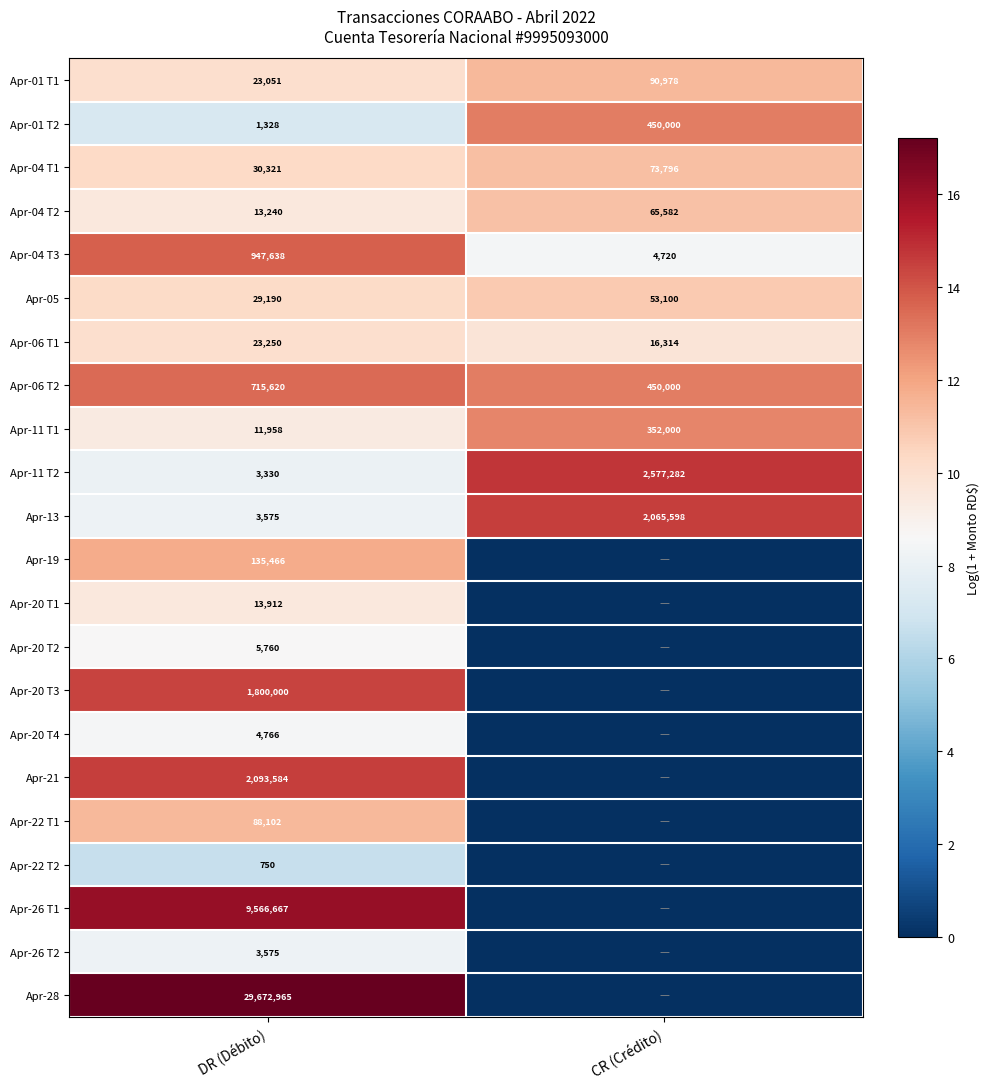

At which label is Apr-11 T2 closest to 1290306?

DR (Débito)